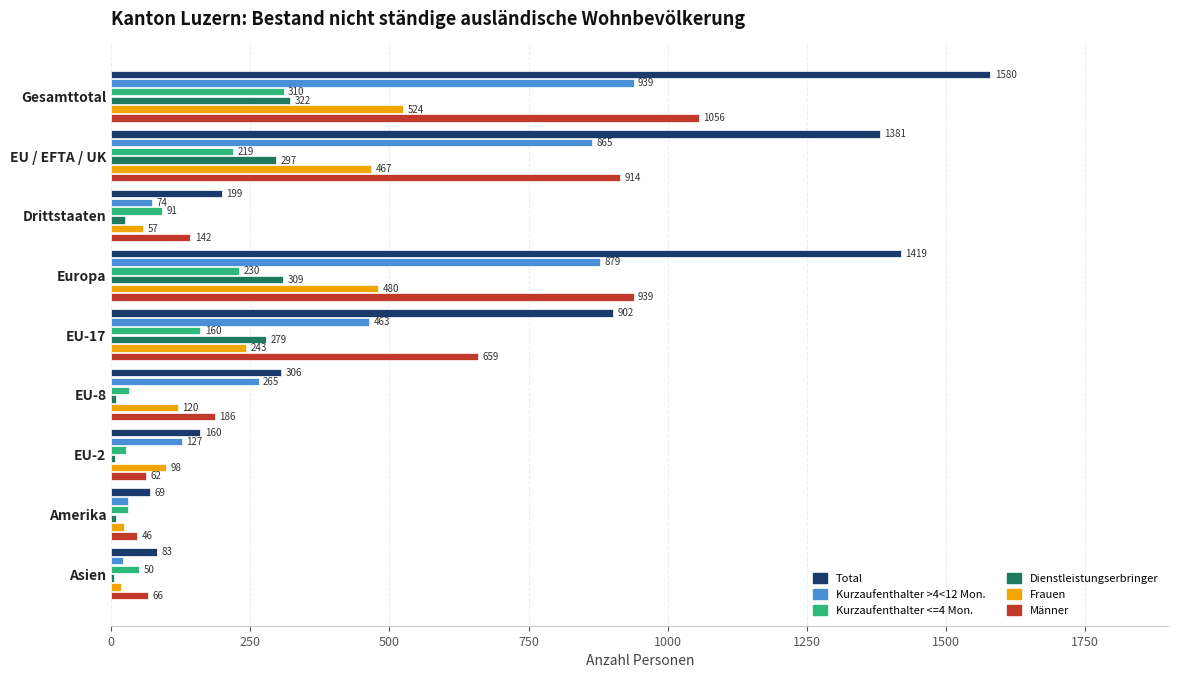

Which series changed the most between Gesamttotal and EU-17?

Total